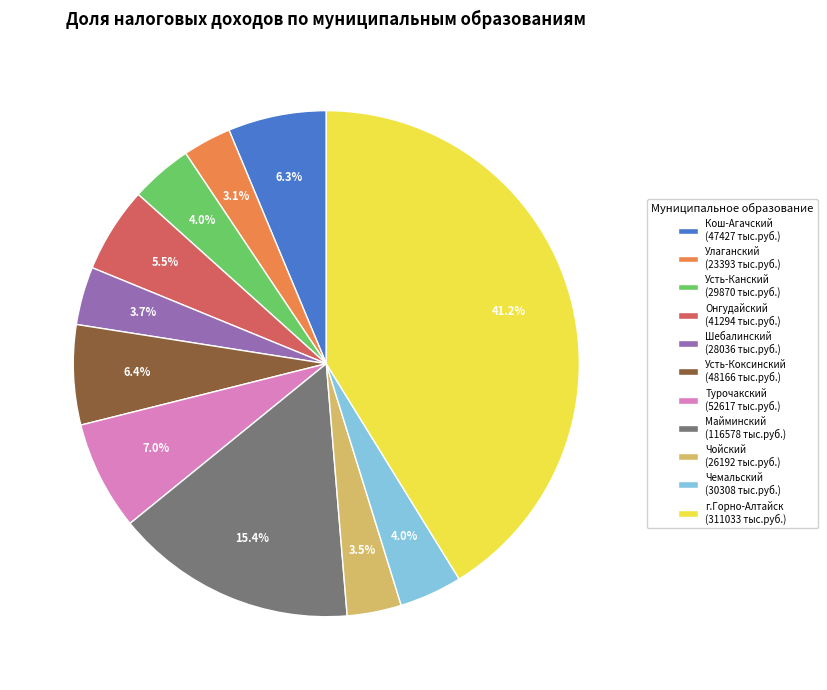

Does any single category account for the majority?

No